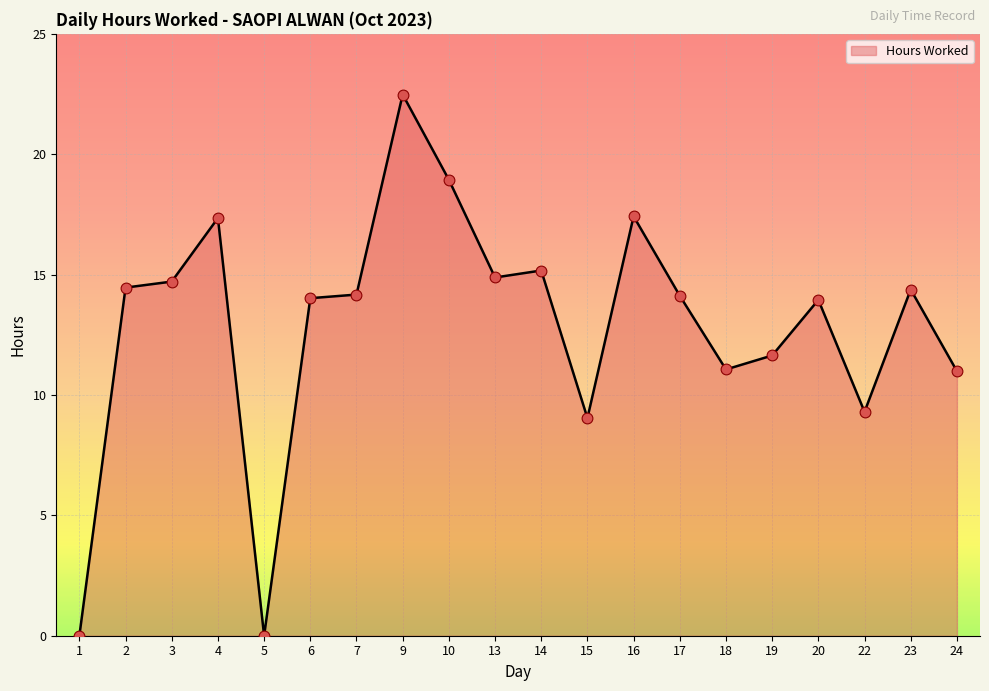

Between 13 and 2, which is larger?

13